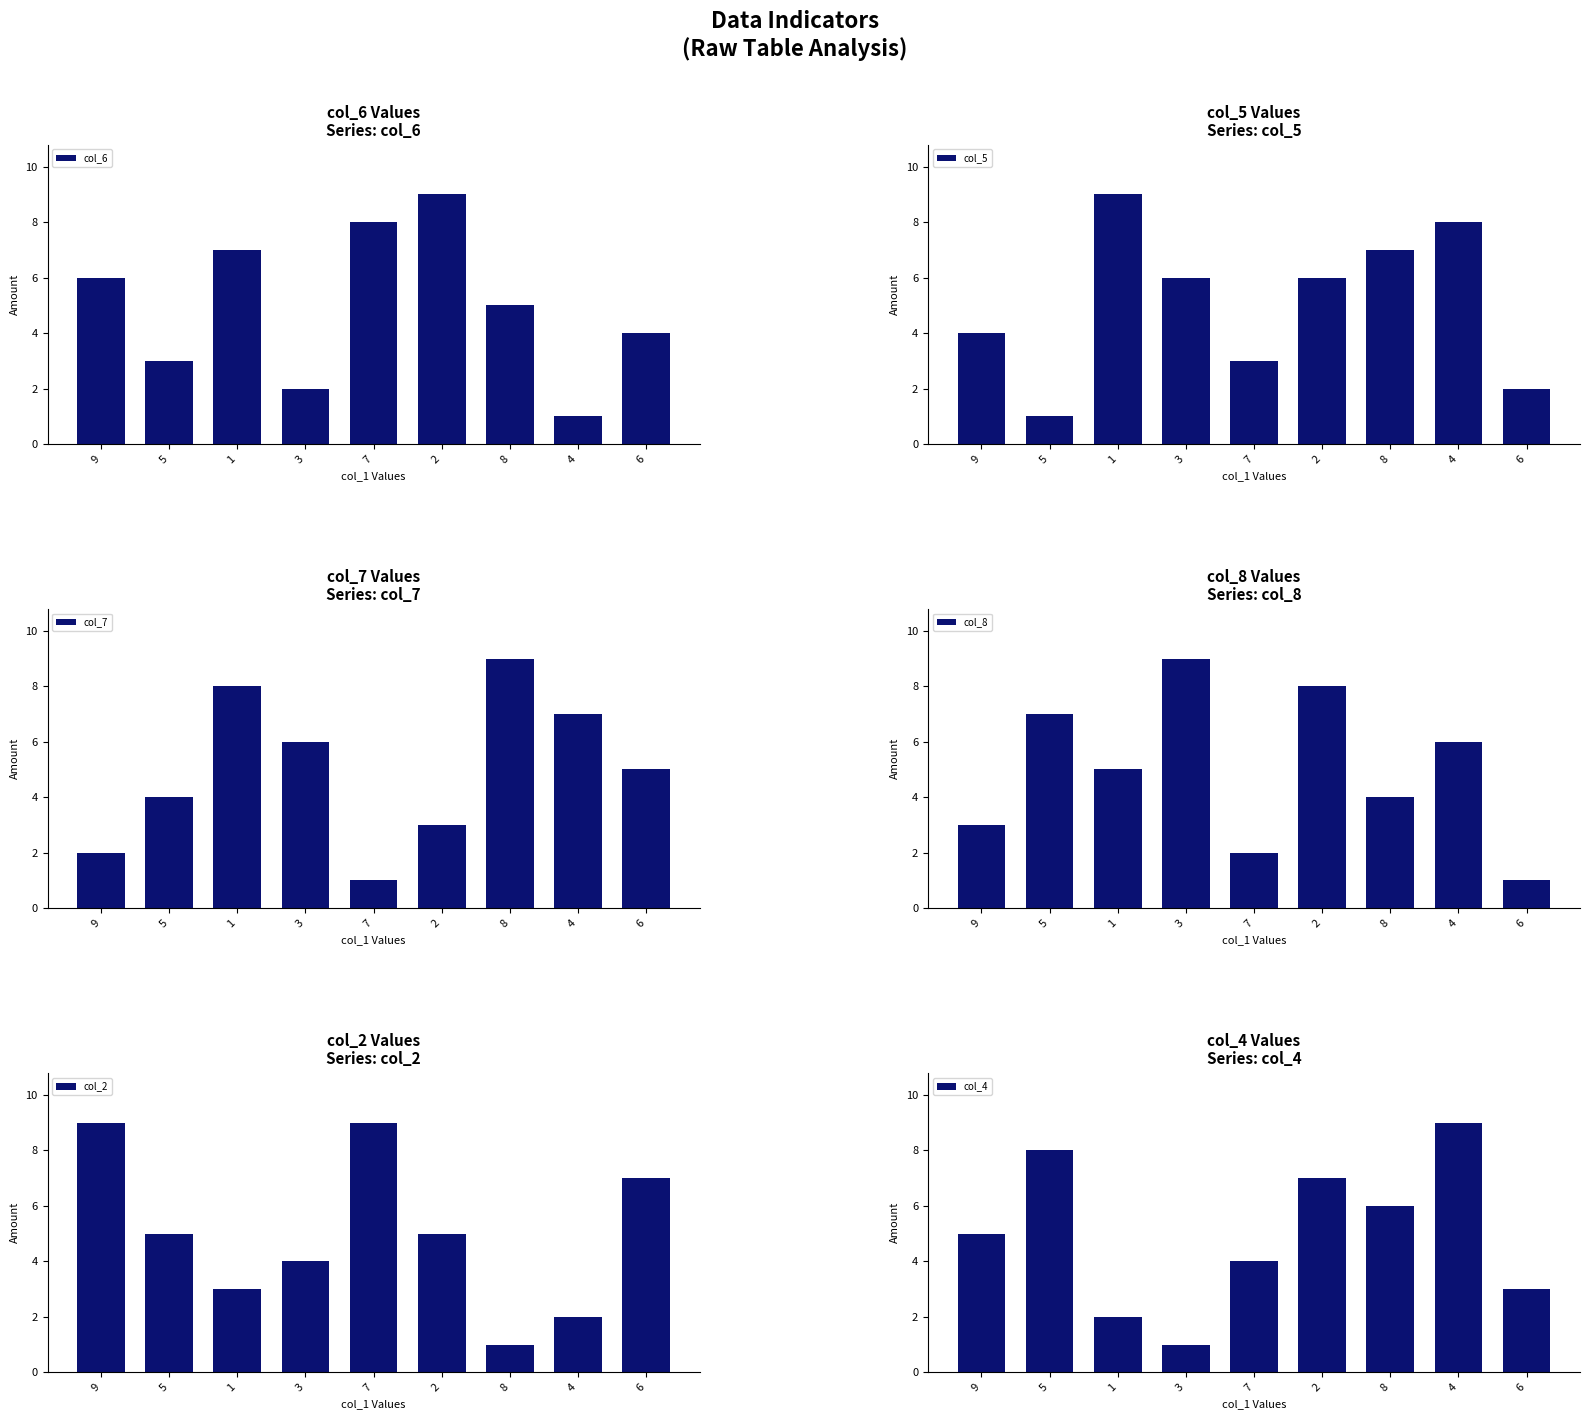

Where is col_4 nearest to the value 5?

9